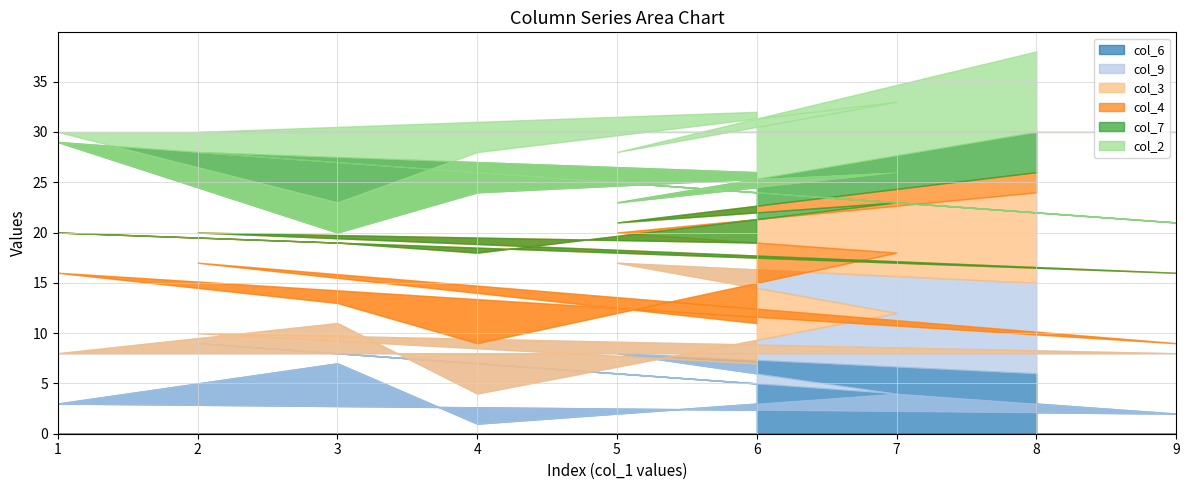

Which series ends up on top after the final intersection of col_9 and col_6?

col_6